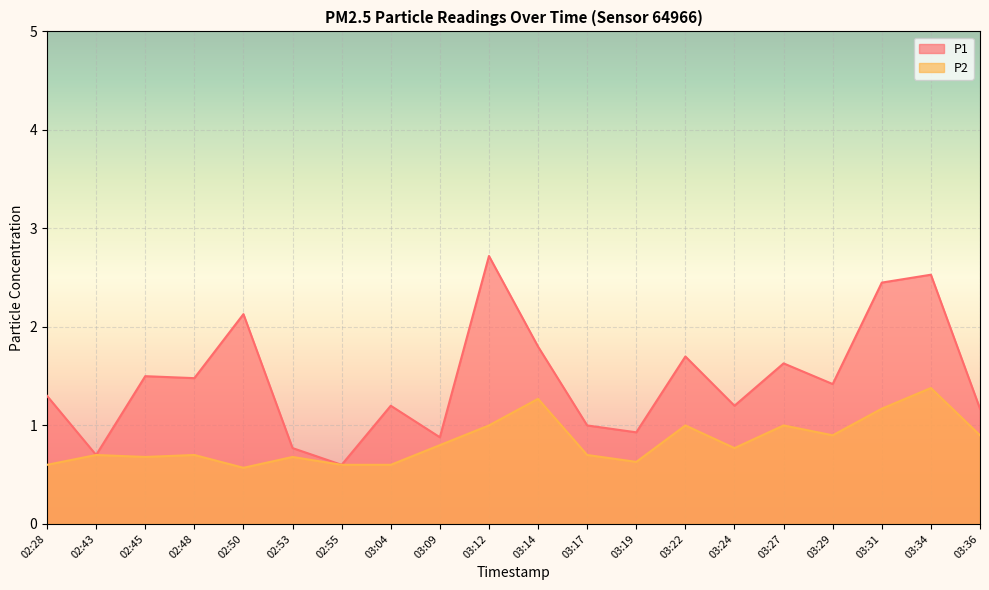

Rank the series at 02:50 from highest to lowest value.

P1, P2